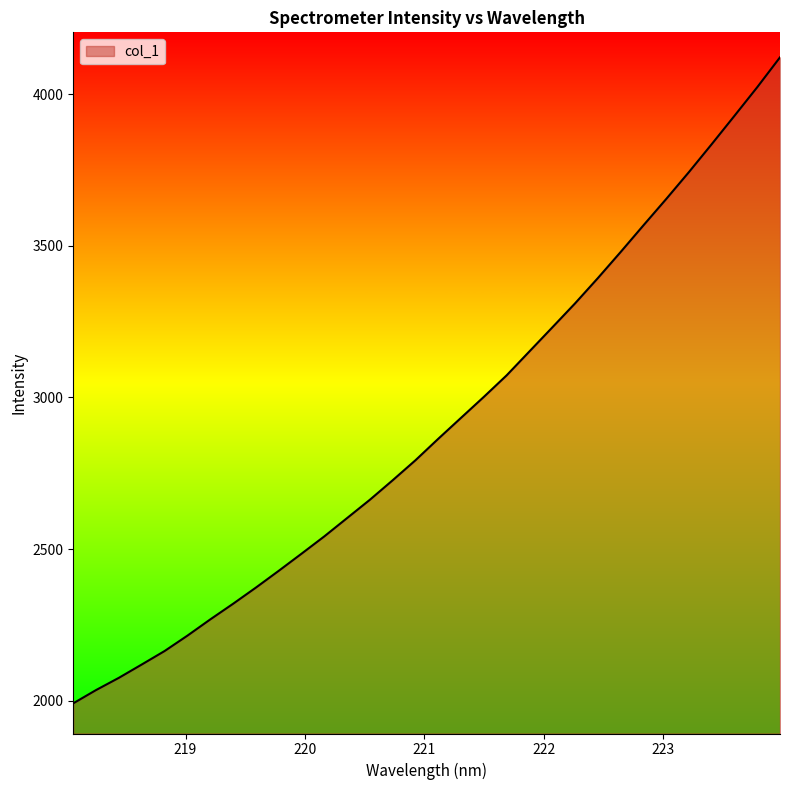

What is the smallest value displayed?

1991.3